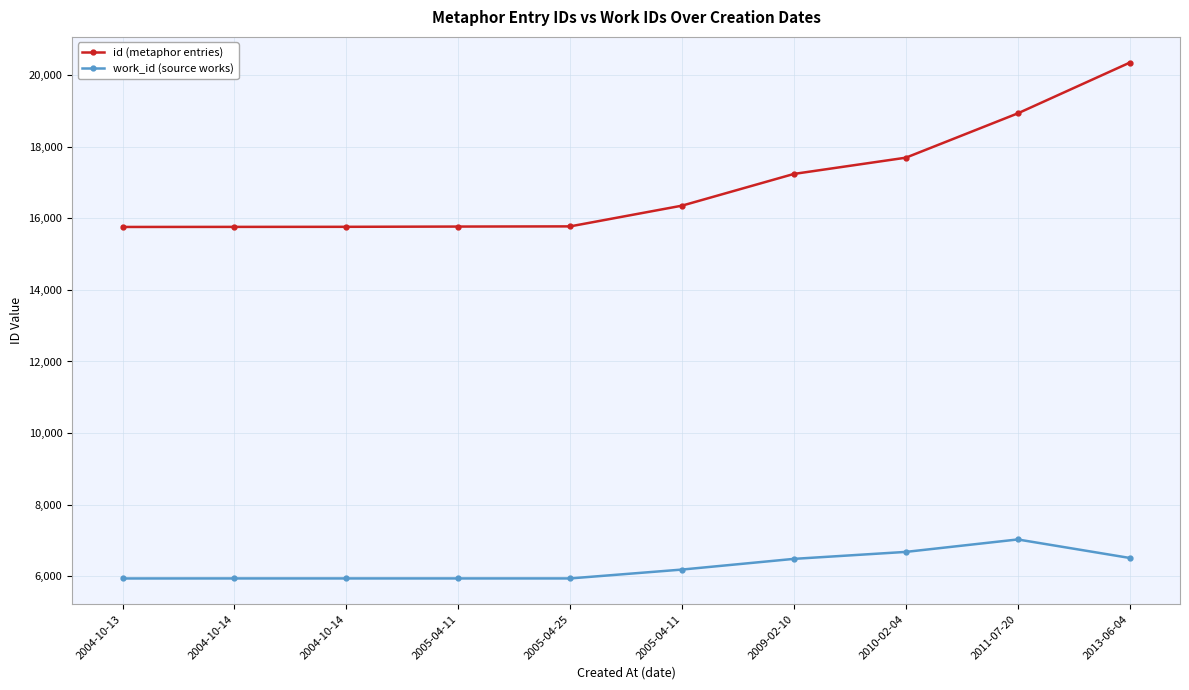

At which category is the sum across all series the highest?

2013-06-04